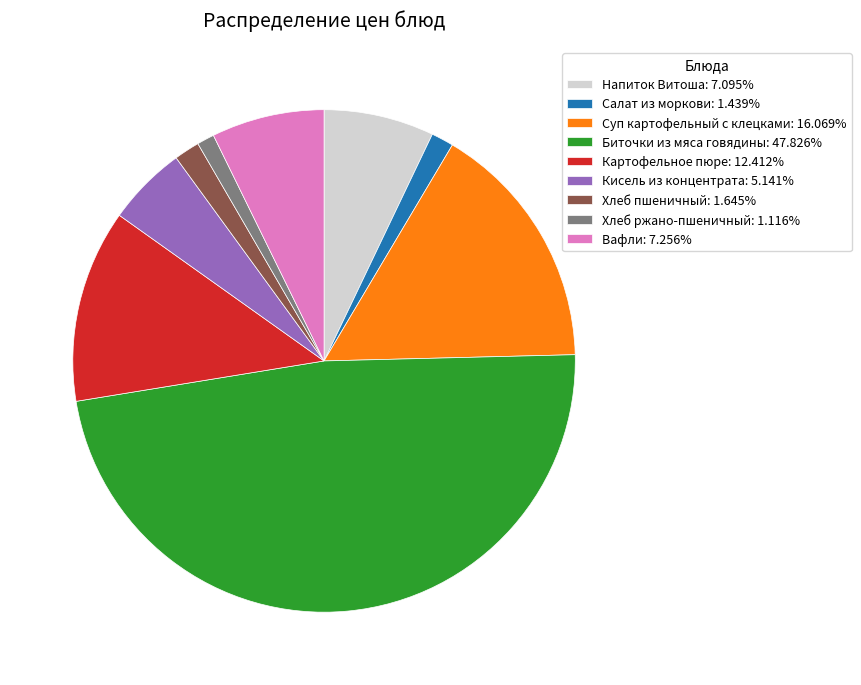

Does any single category account for the majority?

No